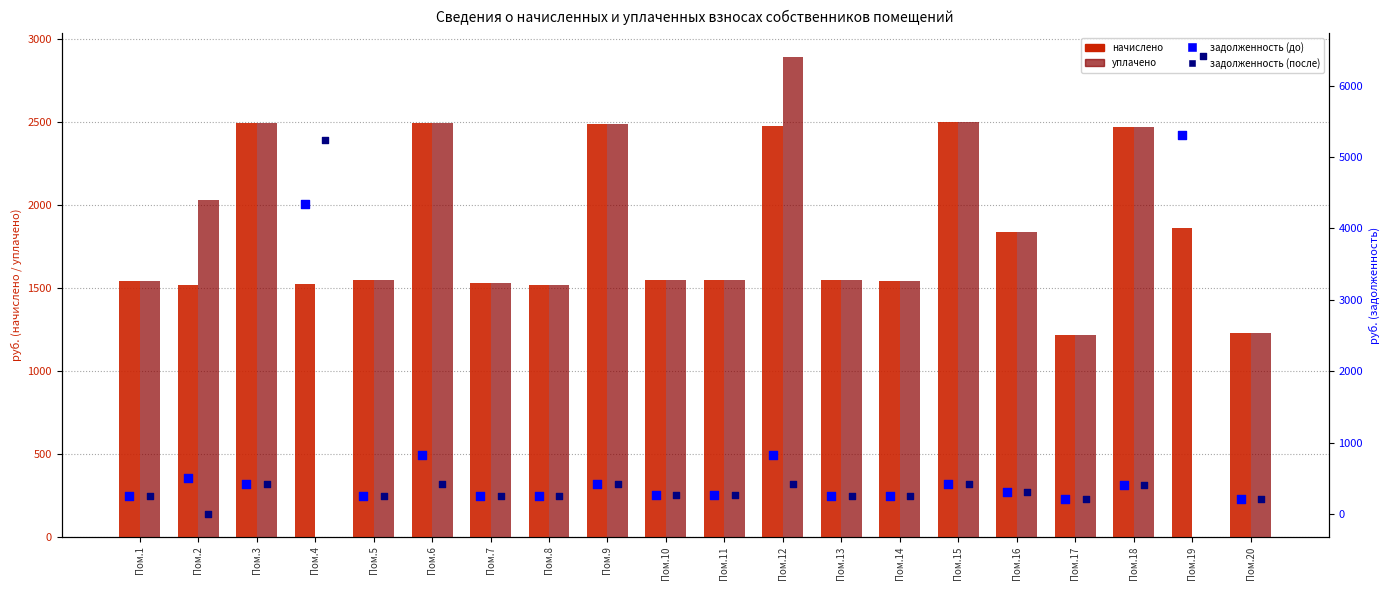

At how many categories does at least one series exceed 4051?

2